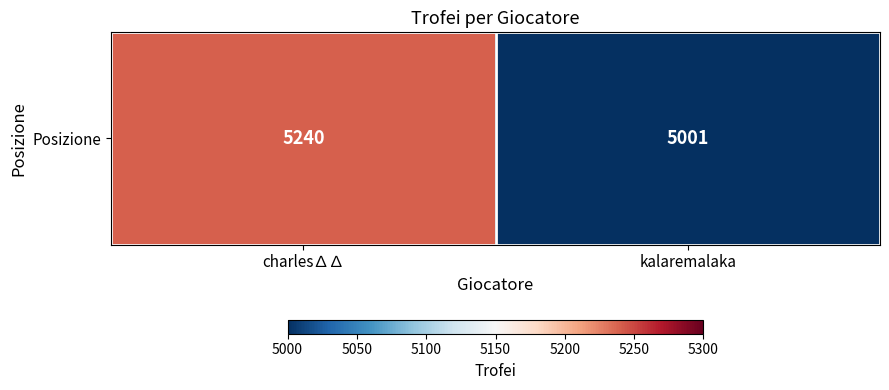

Which category has the lowest value across all series?

kalaremalaka